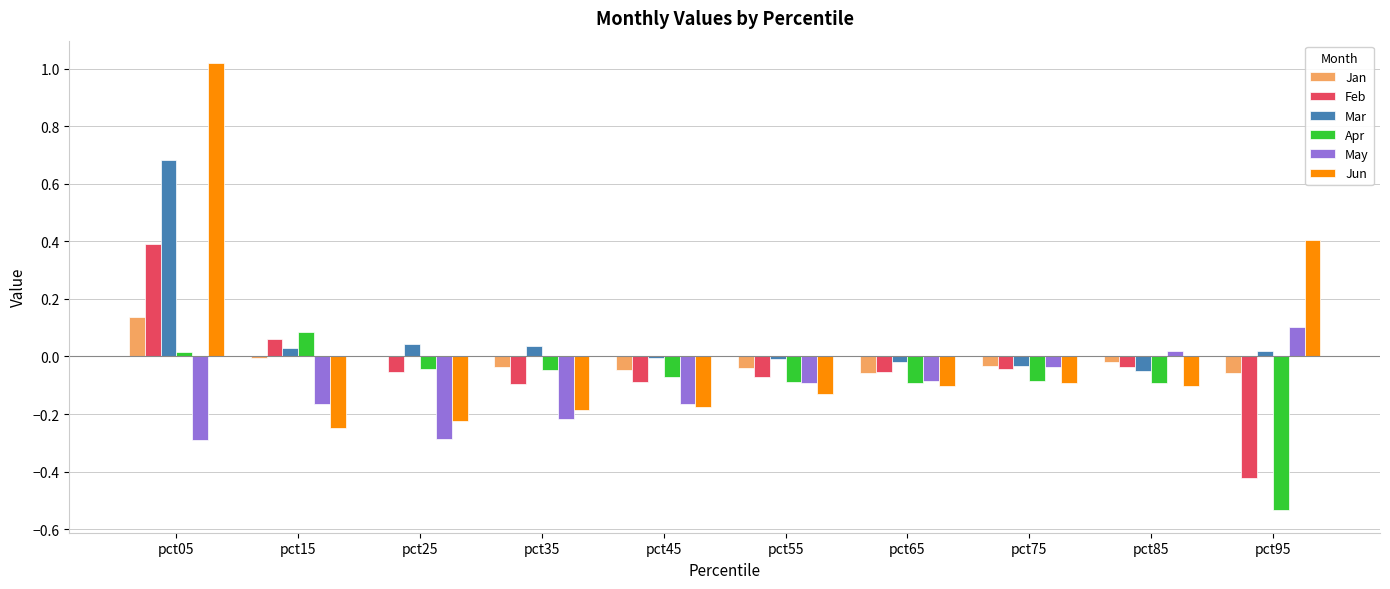

At which category is the sum across all series the highest?

pct05